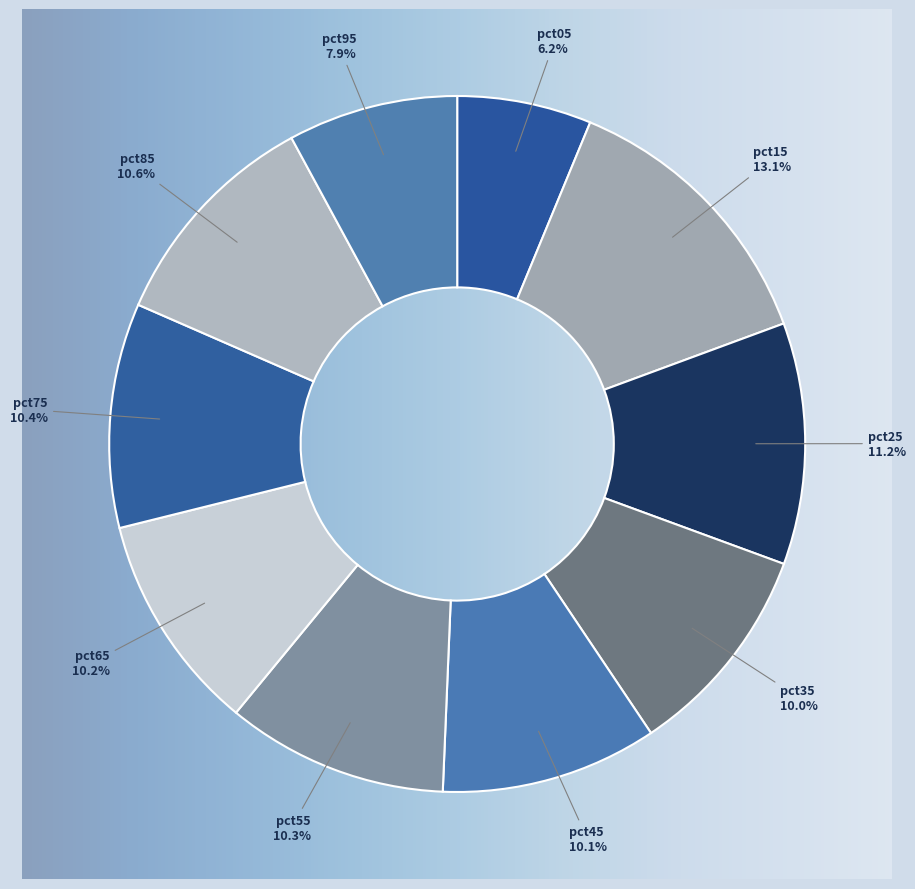

True or false: pct45 accounts for 18% of the total.

False